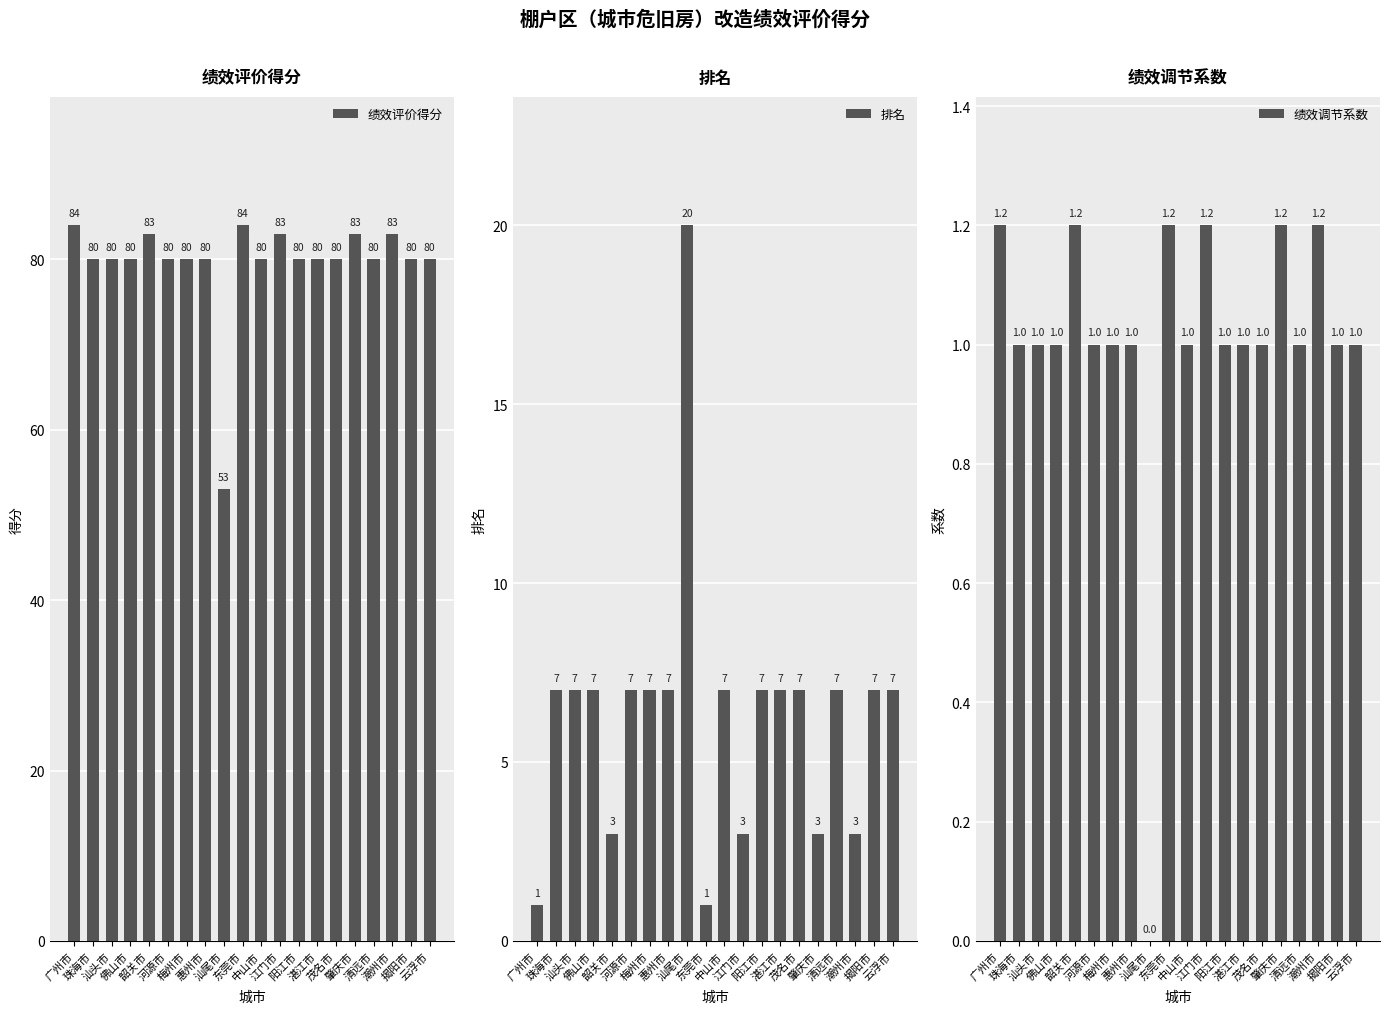

What are all the series names shown in the legend?

绩效评价得分, 排名, 绩效调节系数